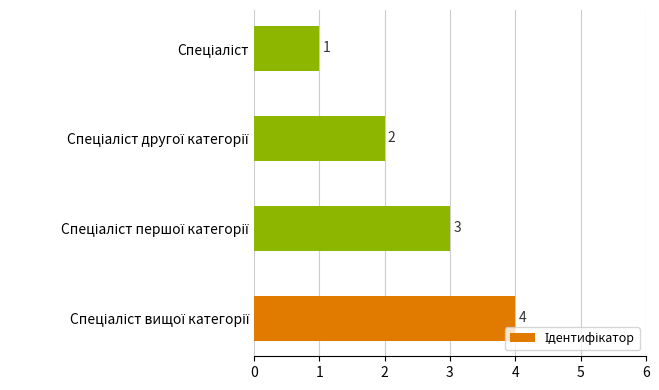

How many values are between 2 and 4?

3